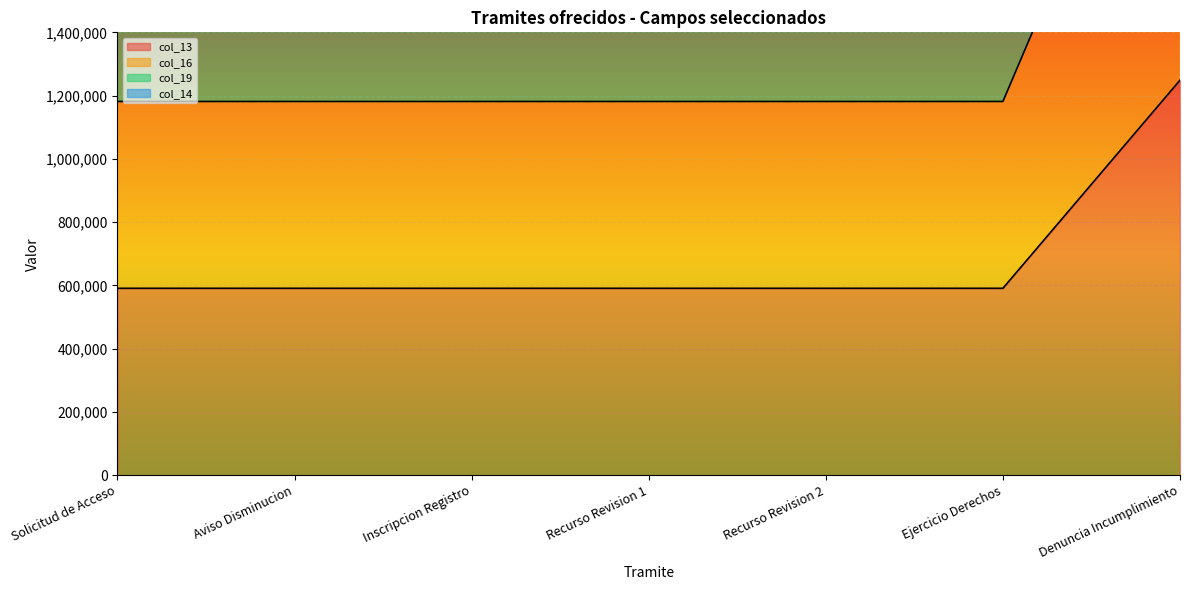

Count the number of categories in the chart.

7